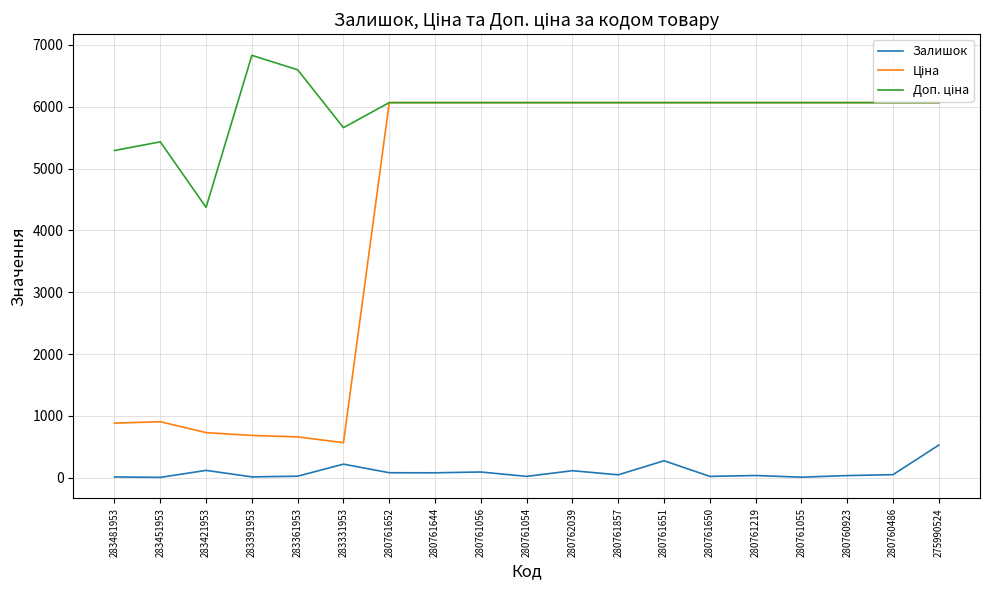

Where is the first local maximum for Залишок?

283421953